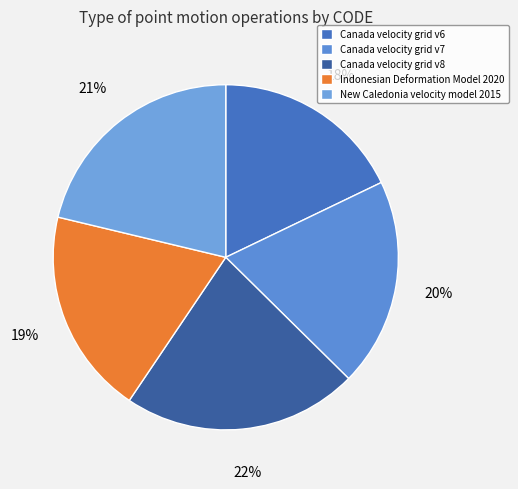

True or false: Canada velocity grid v7 accounts for 25% of the total.

False